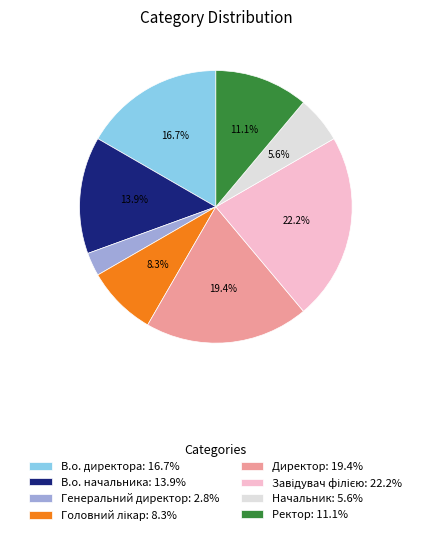

To the nearest percent, what is the difference between the largest and smallest slice percentages?

19%